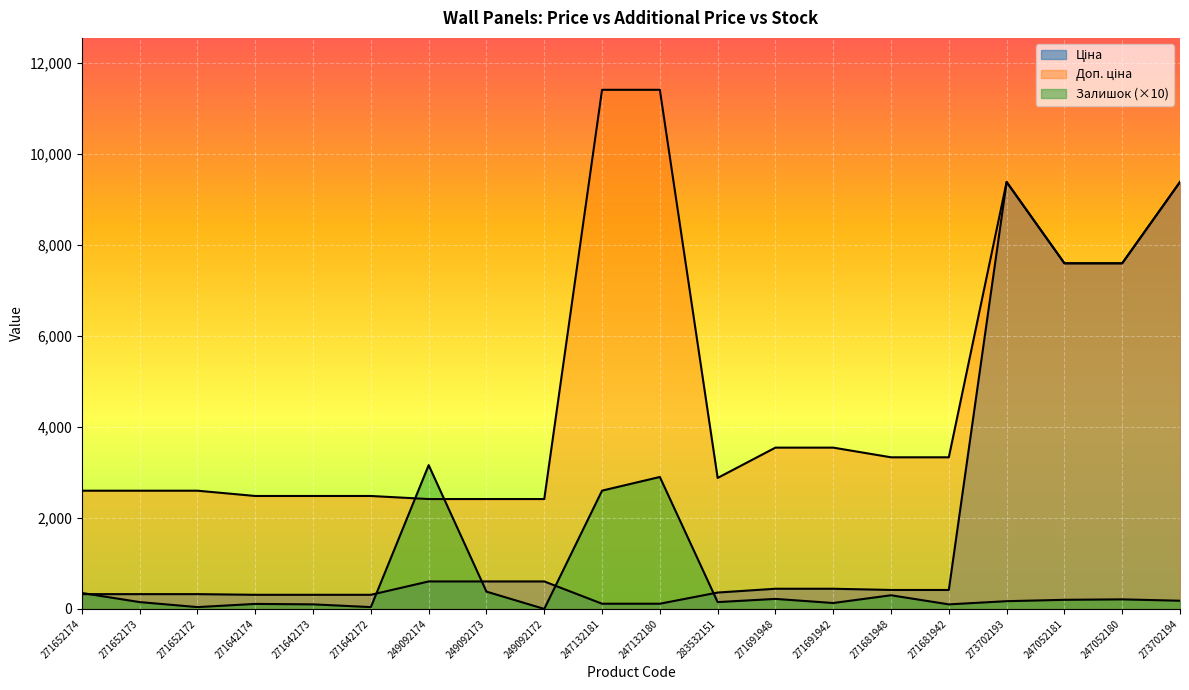

What is the difference between the highest and lowest values at 271642172?

2442.4